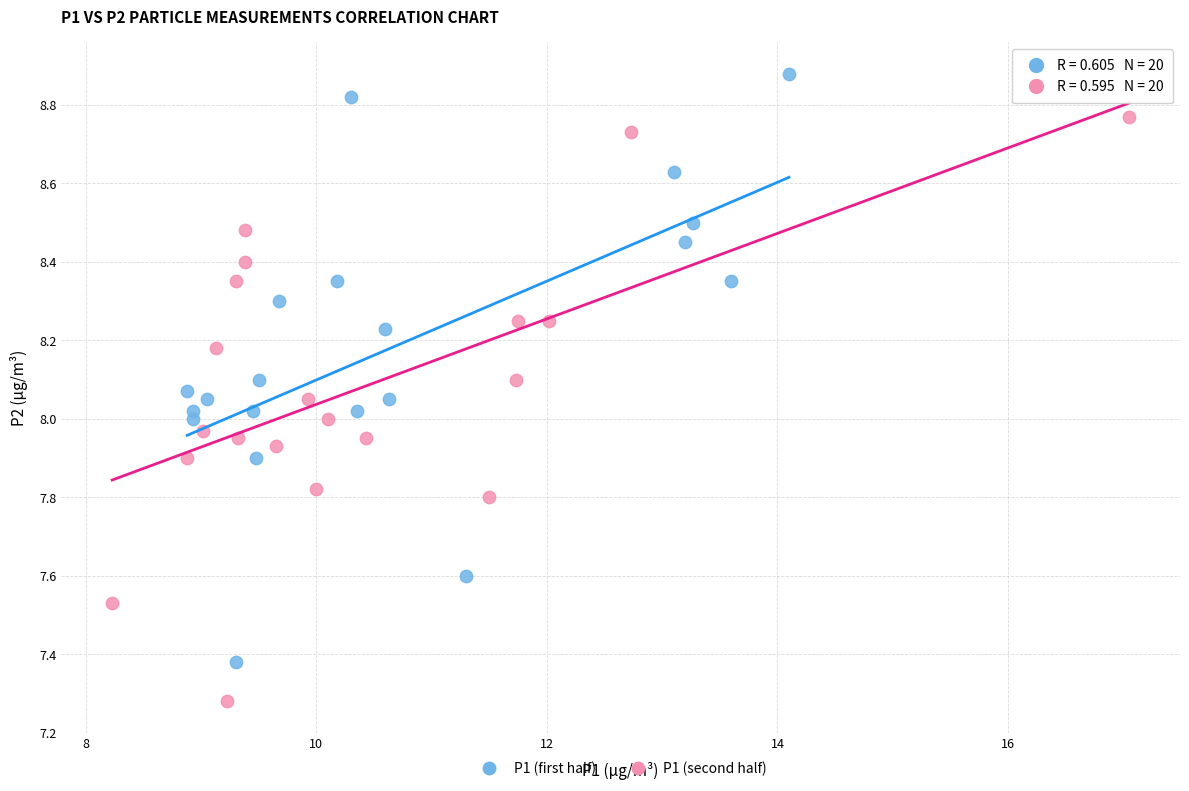

Which series reaches the minimum Y coordinate?

P1 (second half)